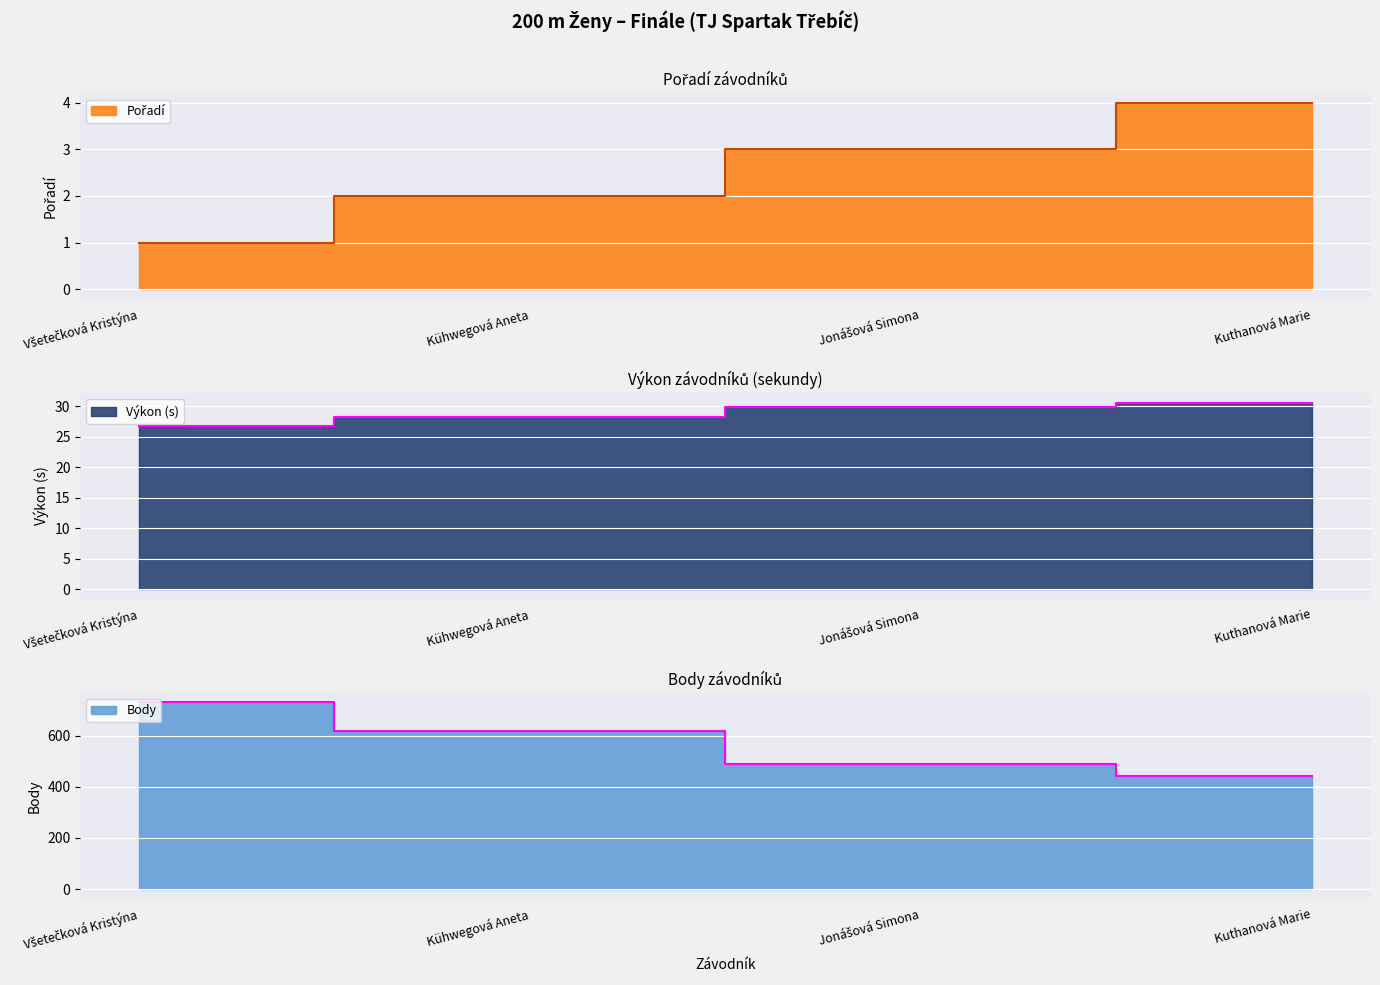

At which category is the sum across all series the highest?

Všetečková Kristýna